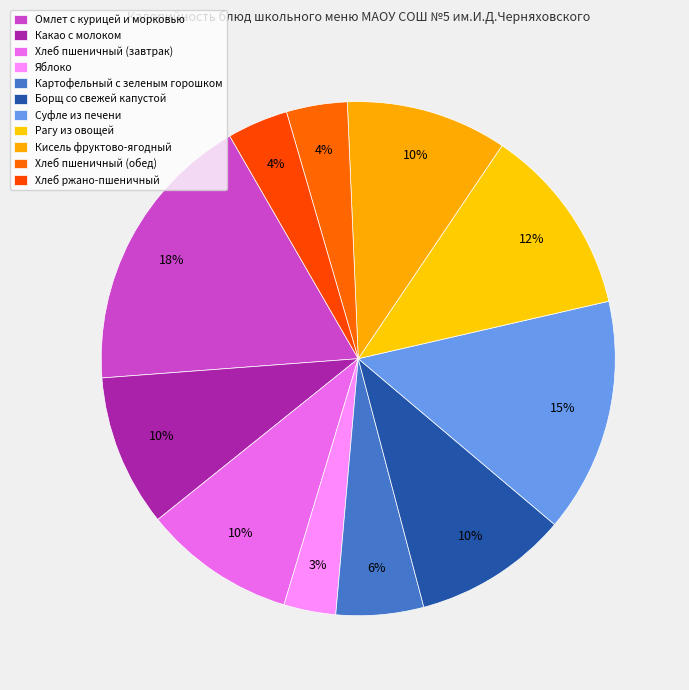

The Картофельный с зеленым горошком slice represents 6% of the pie. True or false?

True